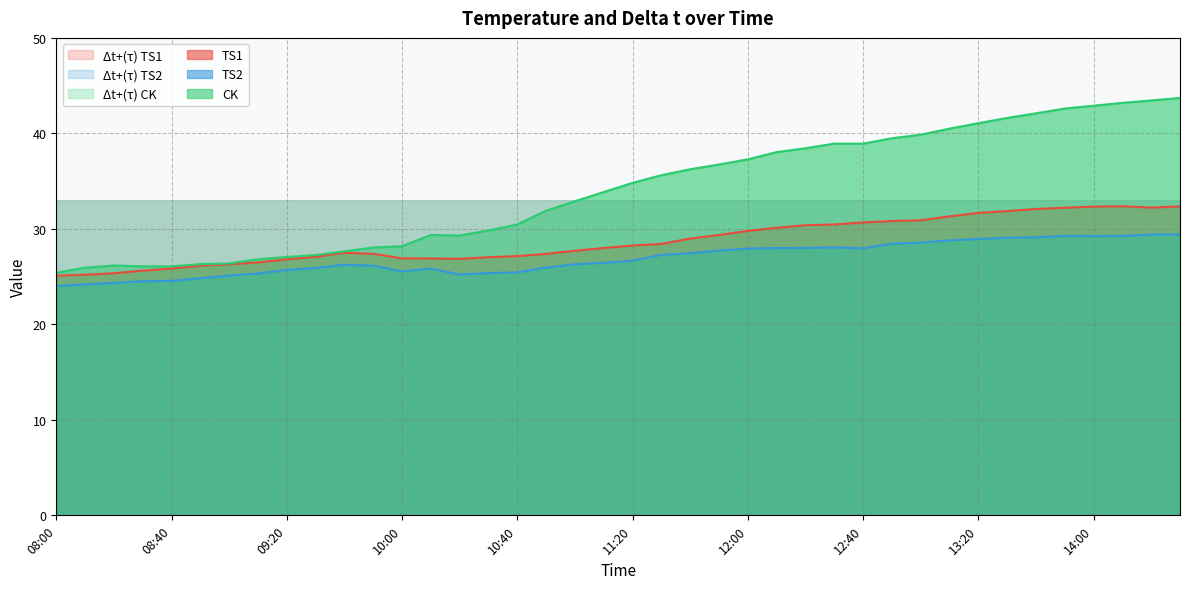

What is the value of the CK point at the 11th from the left?

27.6